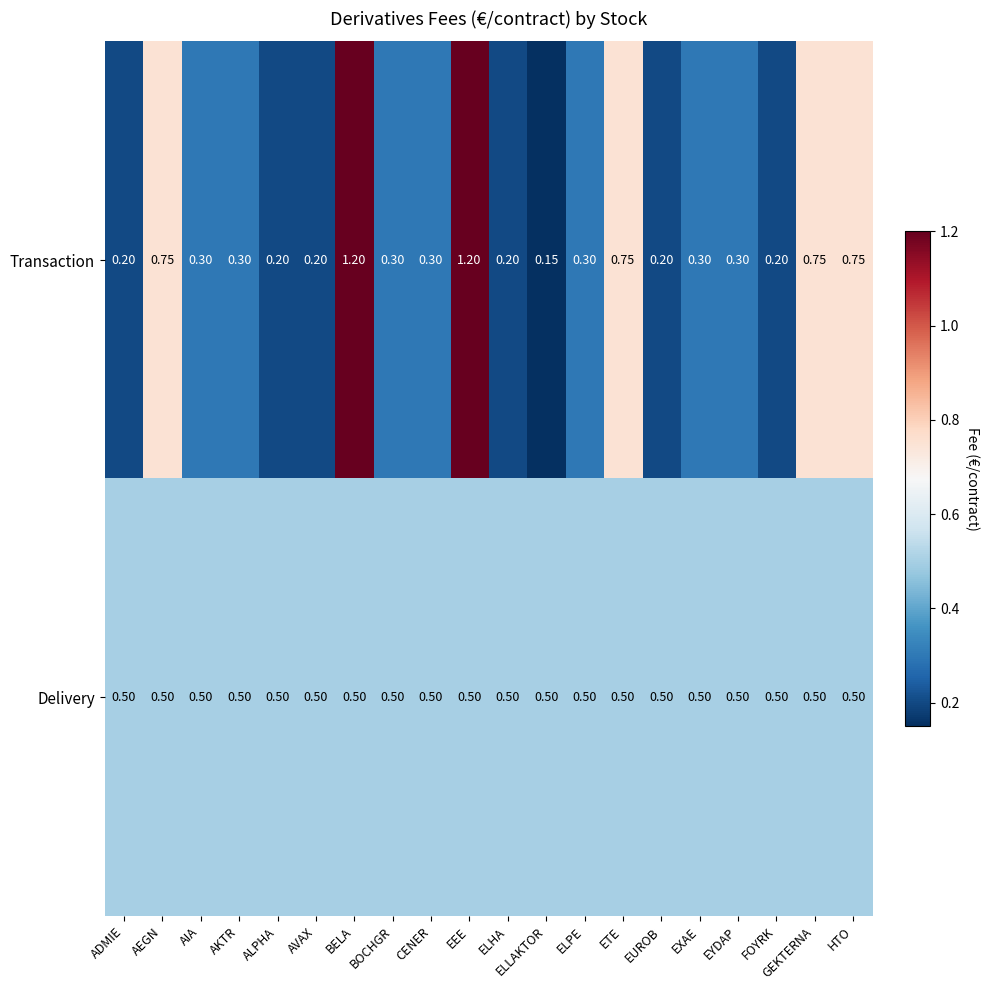

Which series has the largest total across all categories?

Delivery